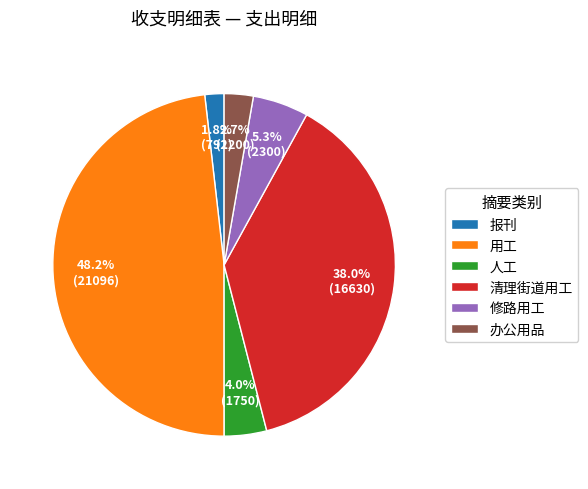

What is the ratio of the value at 人工 to the value at 报刊?

2.2